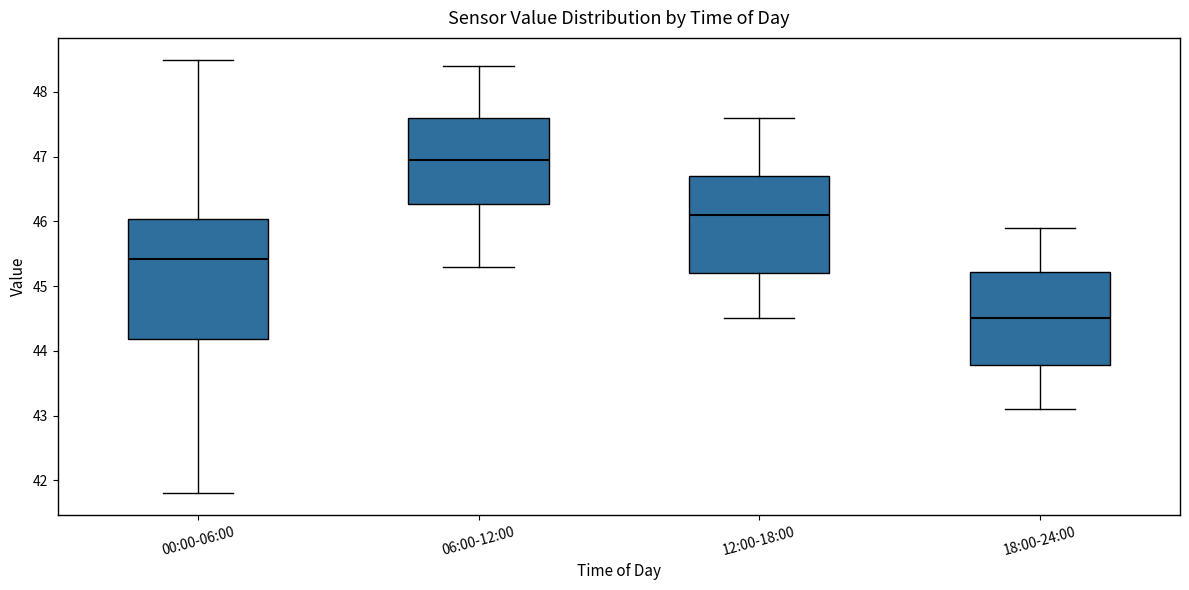

Reading left to right, read every box against the y-axis: the position of its median line, the range the box covers, and the ends of its whiskers. The values are not printed on the chart, so give them approximately, as read against the axis.

00:00-06:00: median 45.4, box 44.2 to 46.0, whiskers 41.8 to 48.5
06:00-12:00: median 47.0, box 46.3 to 47.6, whiskers 45.3 to 48.4
12:00-18:00: median 46.1, box 45.2 to 46.7, whiskers 44.5 to 47.6
18:00-24:00: median 44.5, box 43.8 to 45.2, whiskers 43.1 to 45.9